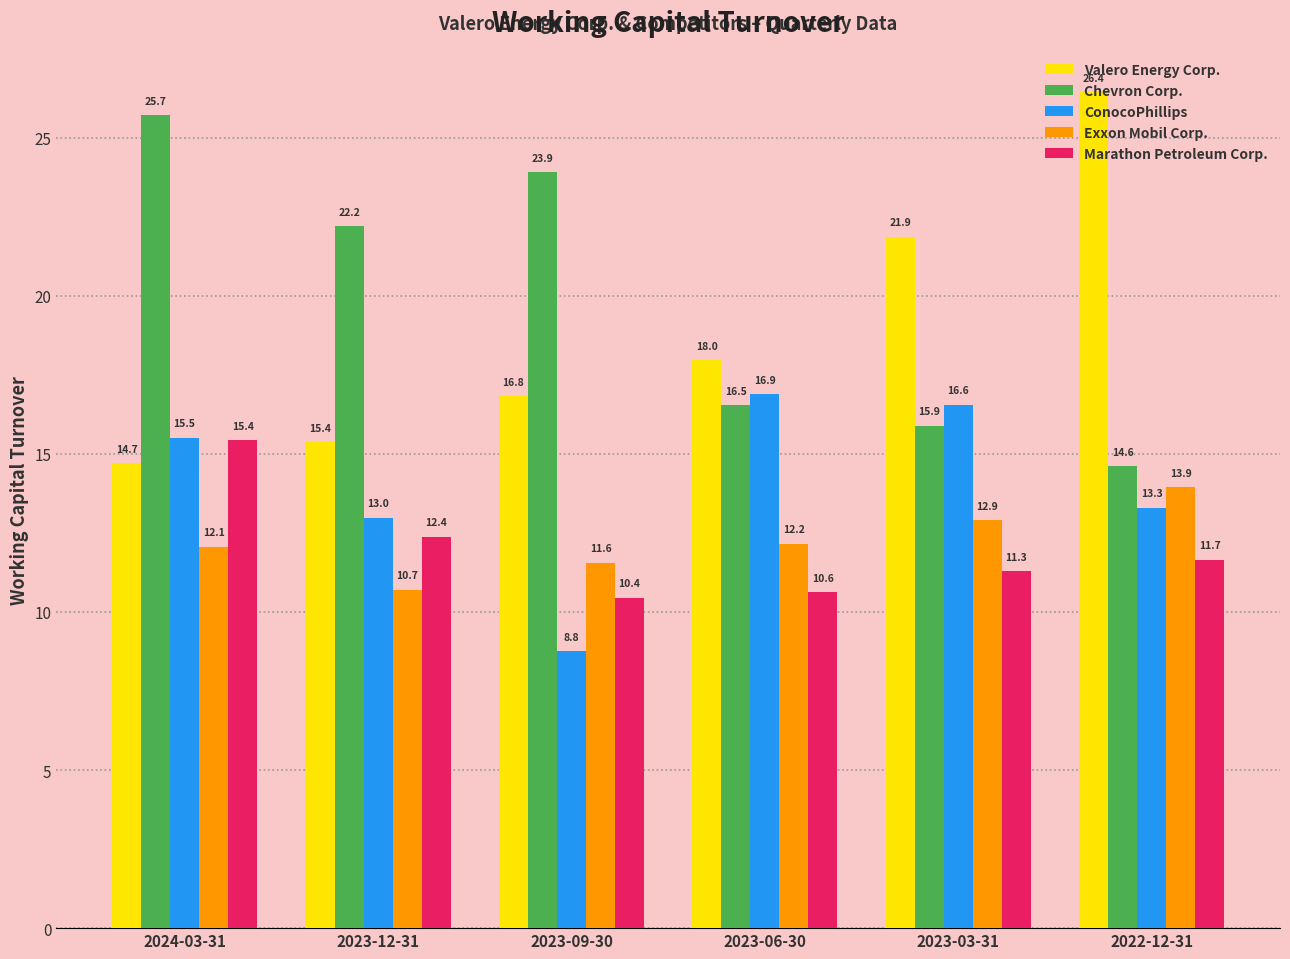

What is the difference between the Marathon Petroleum Corp. values at 2023-03-31 and 2022-12-31?

0.4